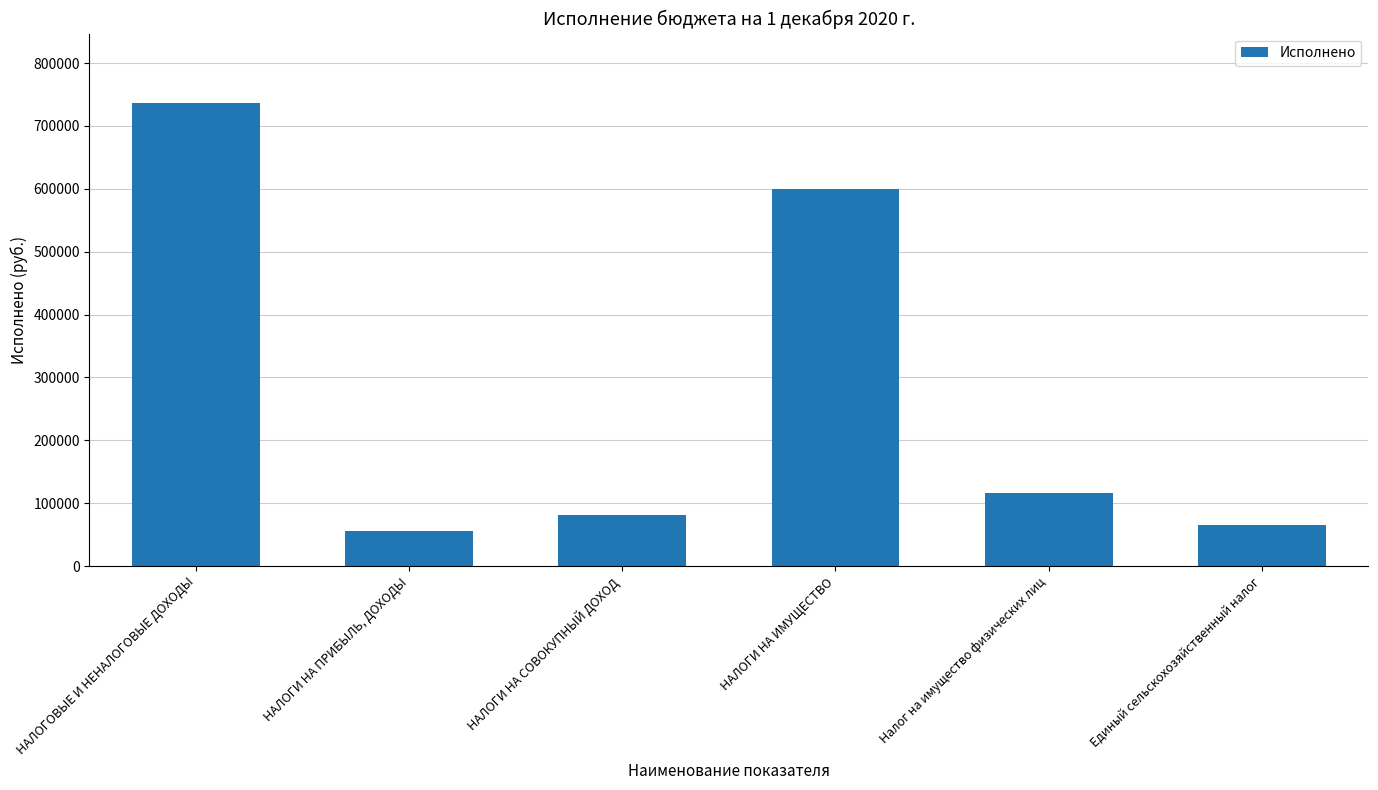

Where is the data nearest to the value 395676?

НАЛОГИ НА ИМУЩЕСТВО